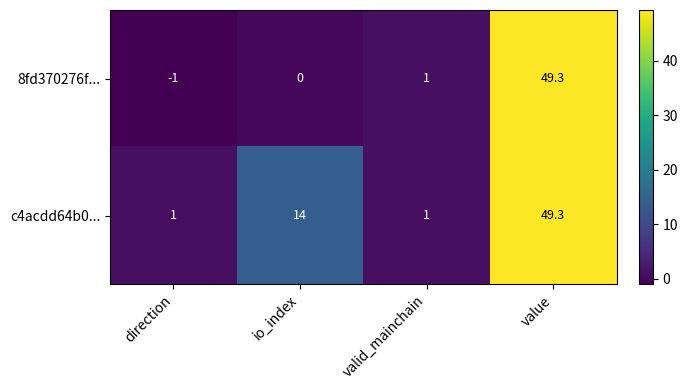

What is the average value of the 8fd370276f... series?

12.3